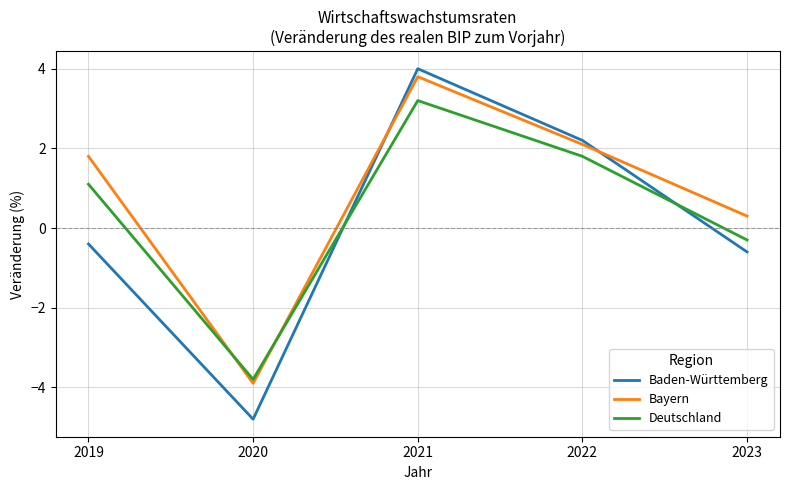

At which label does Deutschland reach its minimum?

2020